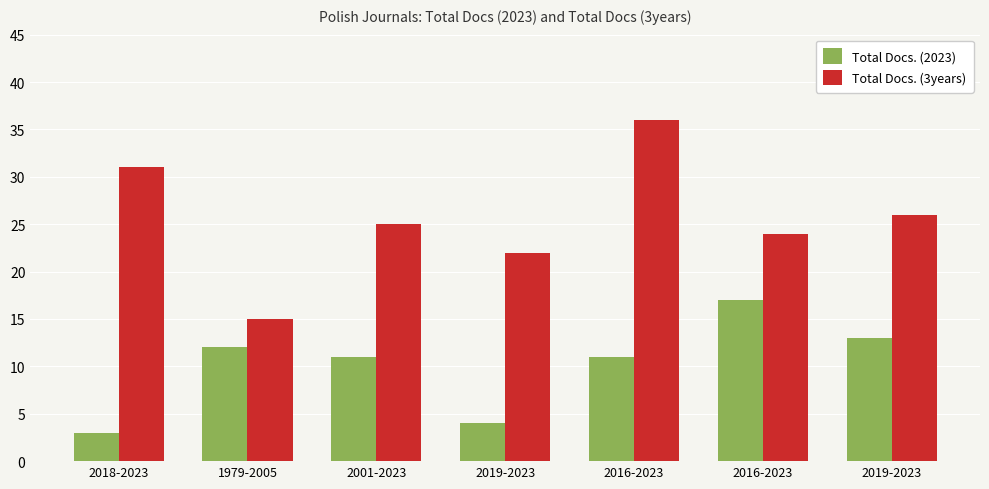

Between 2019-2023 and 2016-2023, which series saw the biggest shift?

Total Docs. (2023)